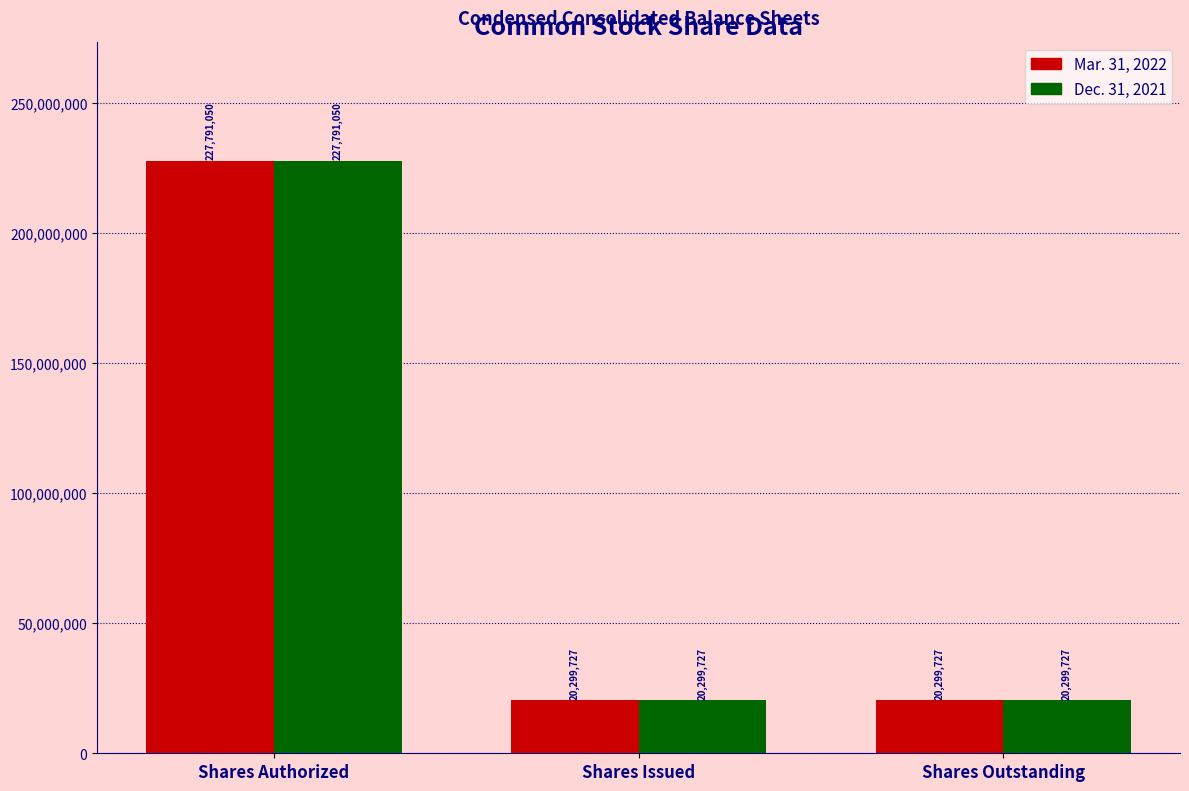

What is the sum of all Mar. 31, 2022 values?

268390504